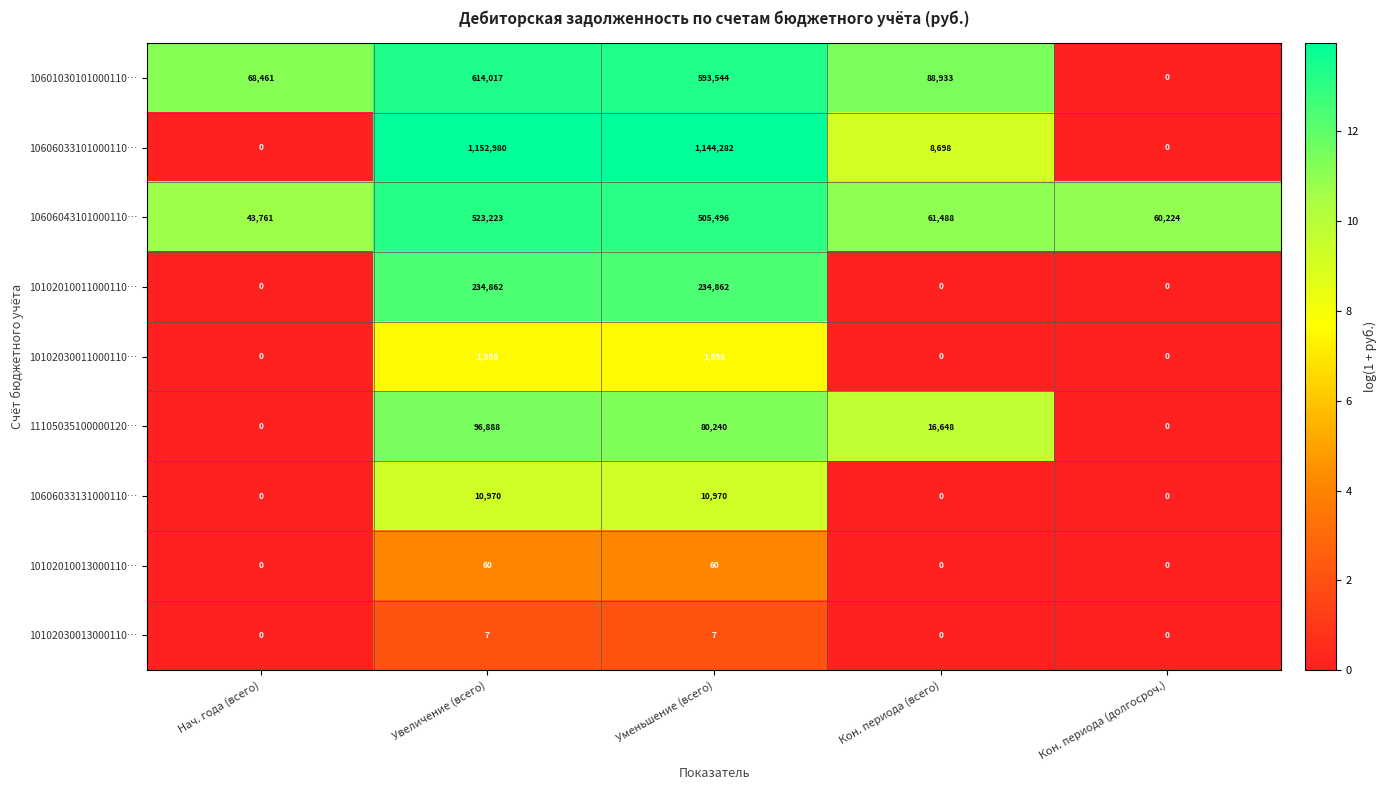

The value of 10102030011000110… at Увеличение (всего) is 1117. True or false?

False